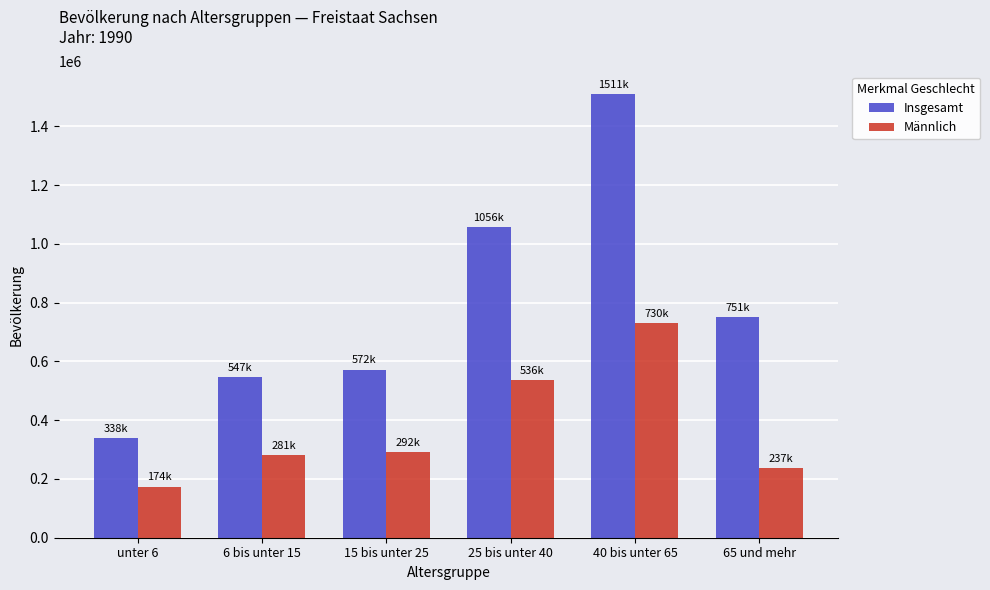

What is the difference between the Insgesamt values at 6 bis unter 15 and unter 6?

209444